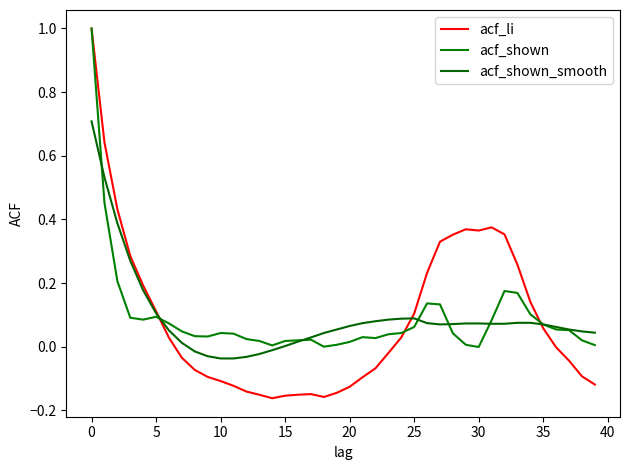

Does the chart display data point markers on the line(s)?

No